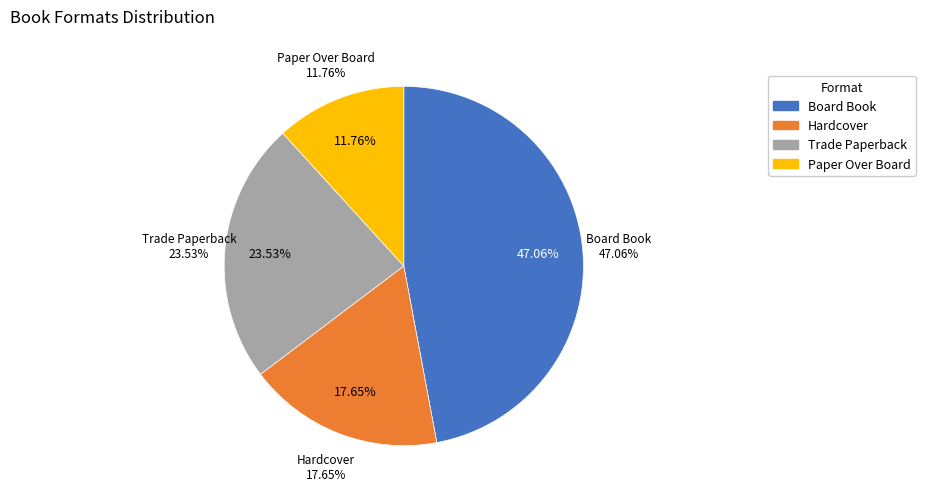

What is the ratio of the value at Board Book to the value at Hardcover?

2.7